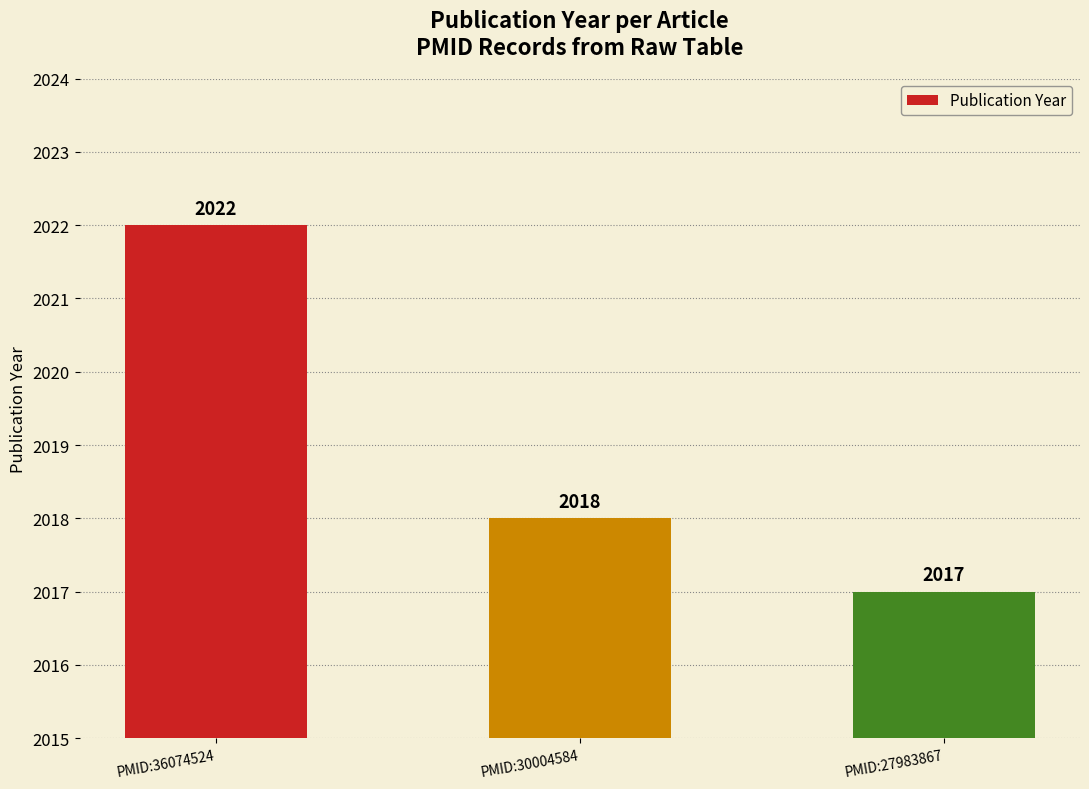

Which category has the highest value across all series?

PMID:36074524